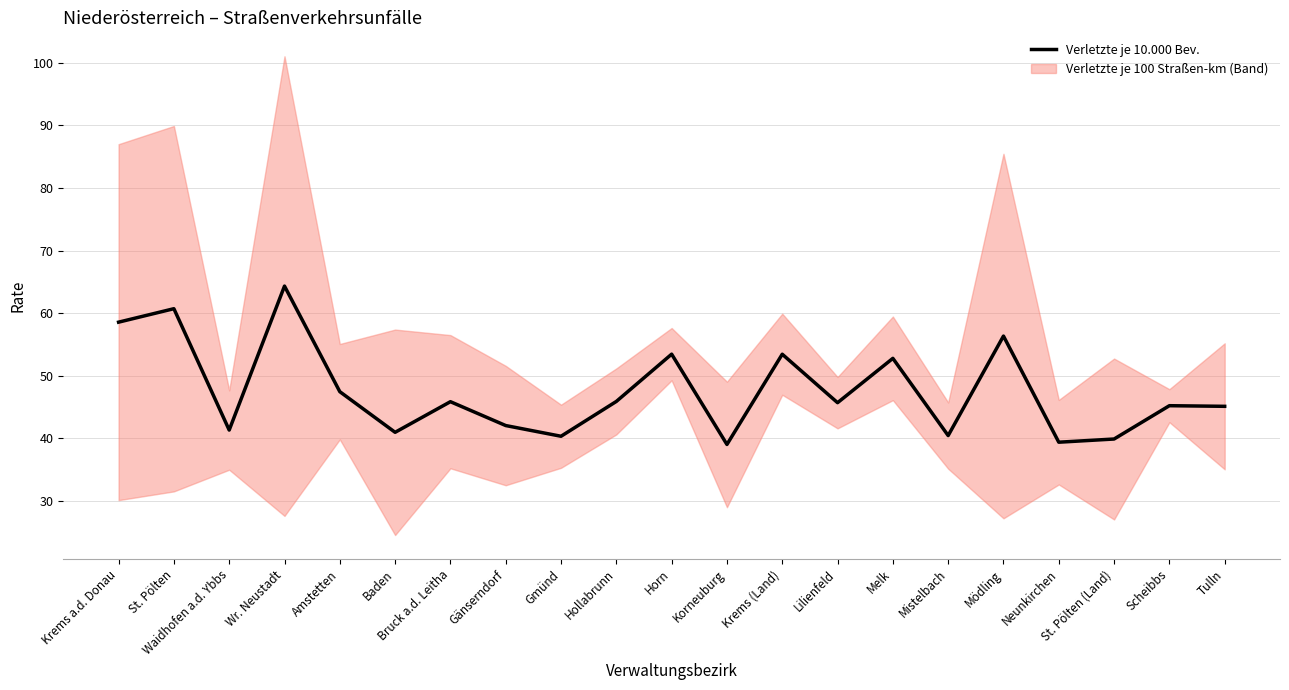

Where is the first local maximum?

St. Pölten